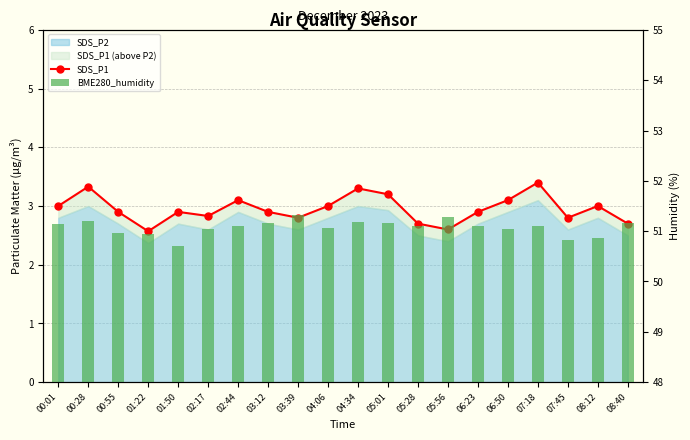

Read the BME280_humidity value at 05:01.

51.2